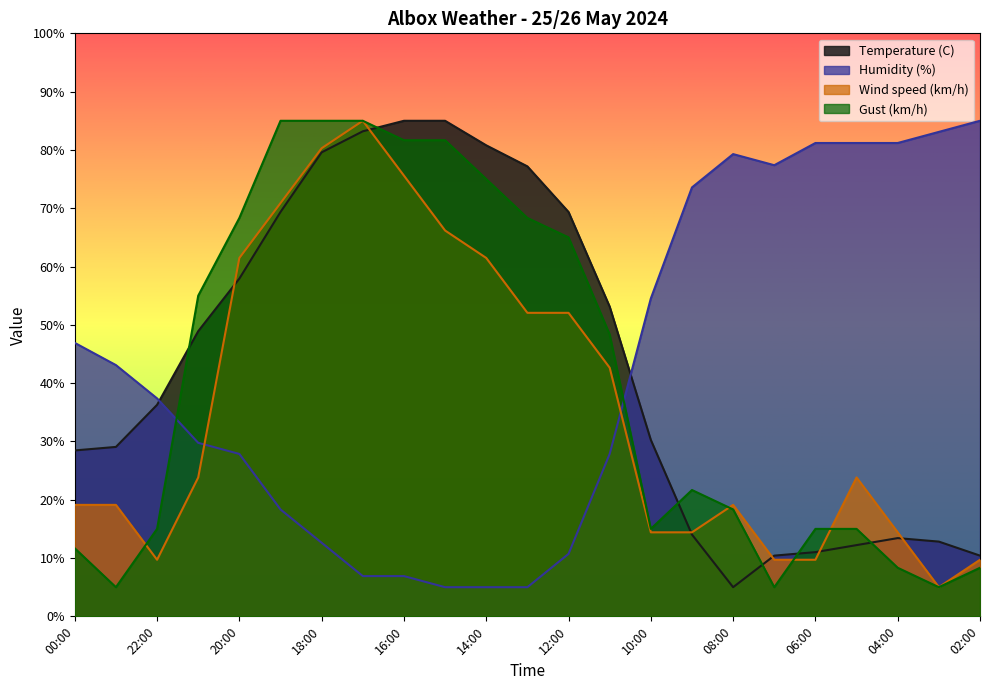

What is the minimum value for Humidity (%)?

5.0